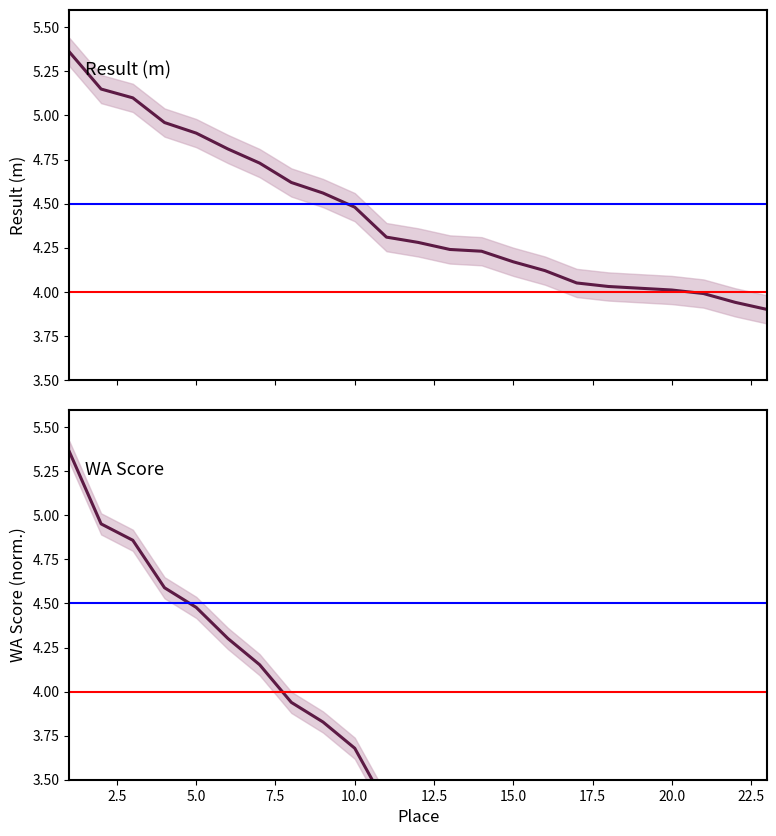

What is the sum of all Result (m) values?

102.0